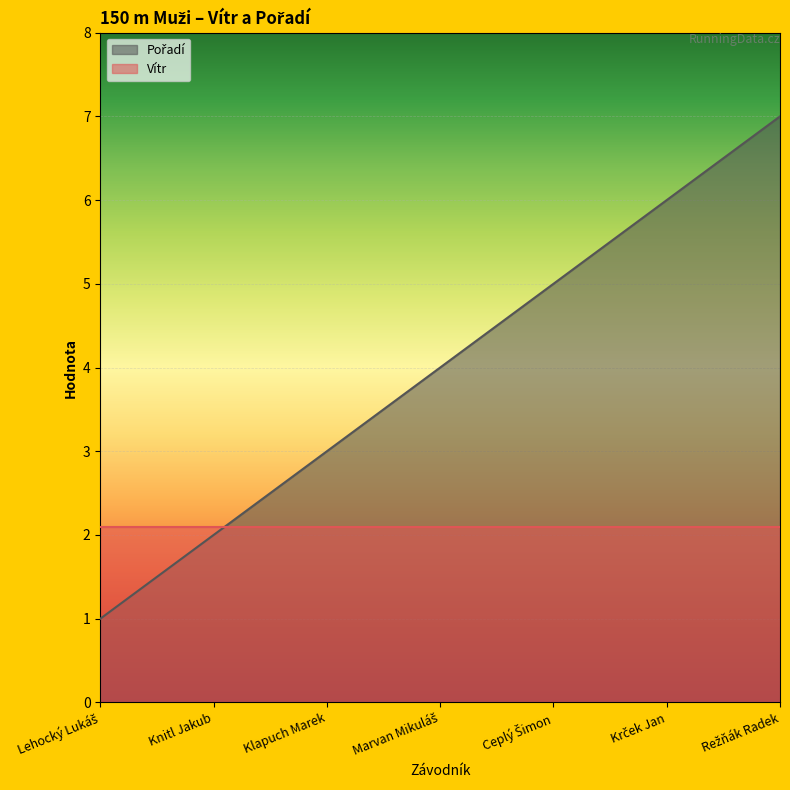

What is the change in value from Ceplý Šimon to Režňák Radek?

+2